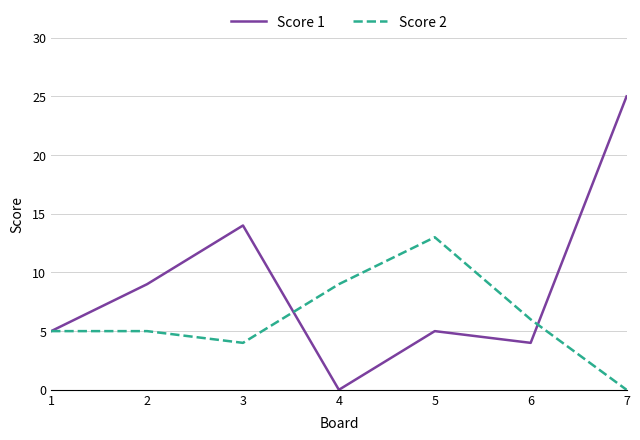

Reading right to left, list all the values displayed in this chart.

Score 1: 7=25	6=4	5=5	4=0	3=14	2=9	1=5
Score 2: 7=0	6=6	5=13	4=9	3=4	2=5	1=5